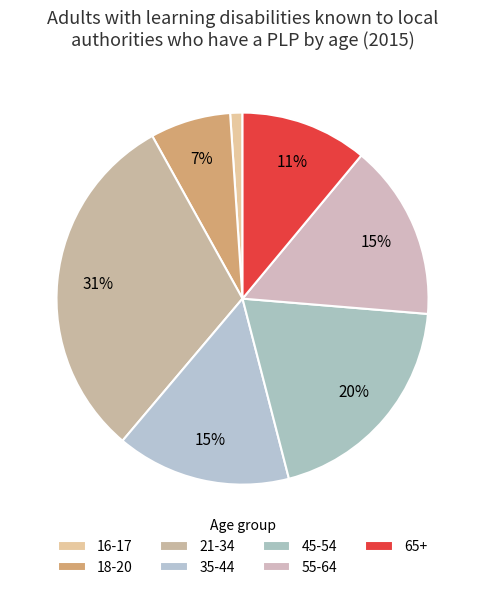

How many slices are in this pie chart?

7